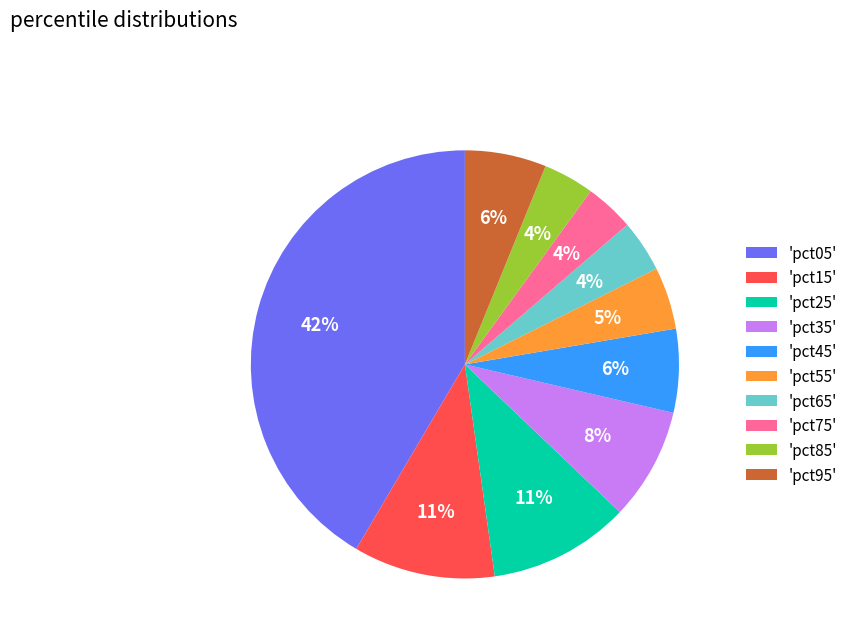

Count the number of slices in the pie.

10